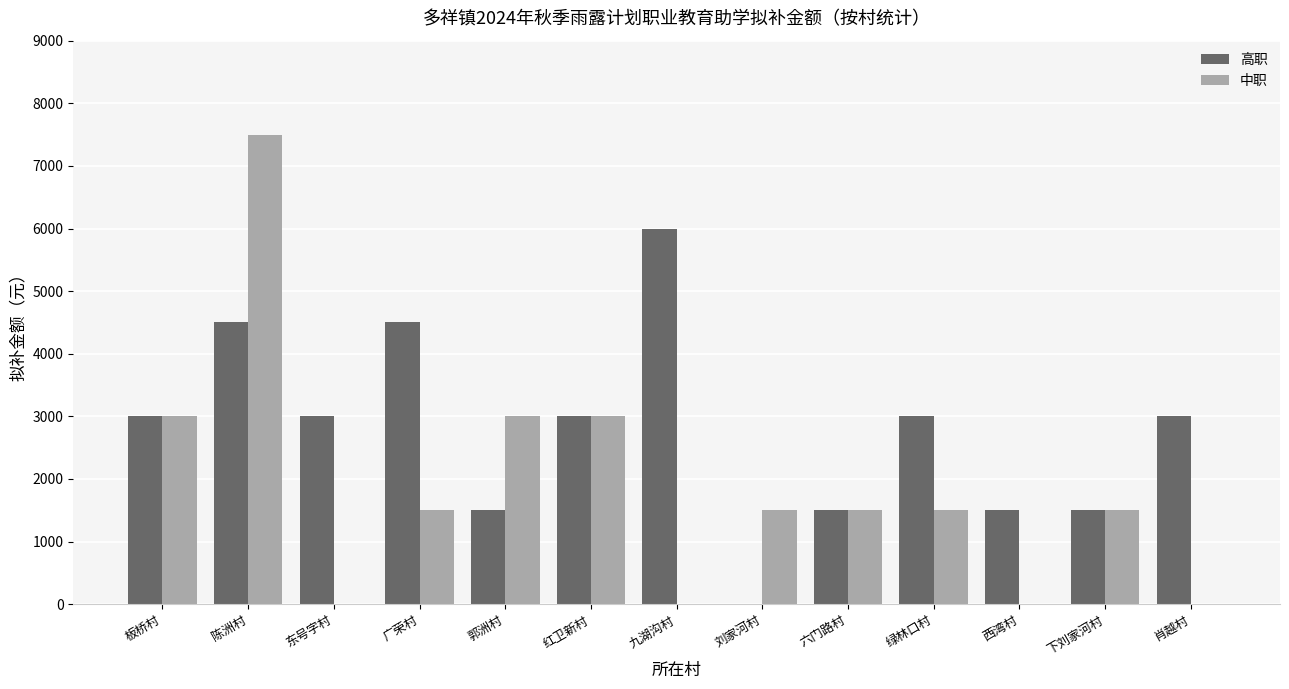

The value of 中职 at 陈洲村 is 7500. True or false?

True